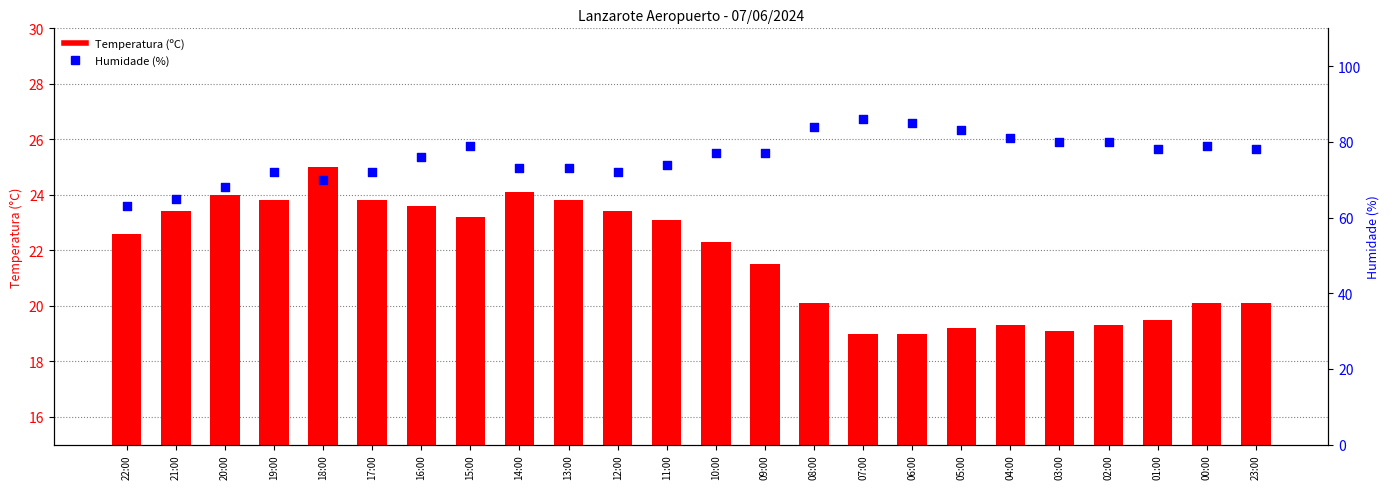

Which series has the largest total across all categories?

Humidade (%)